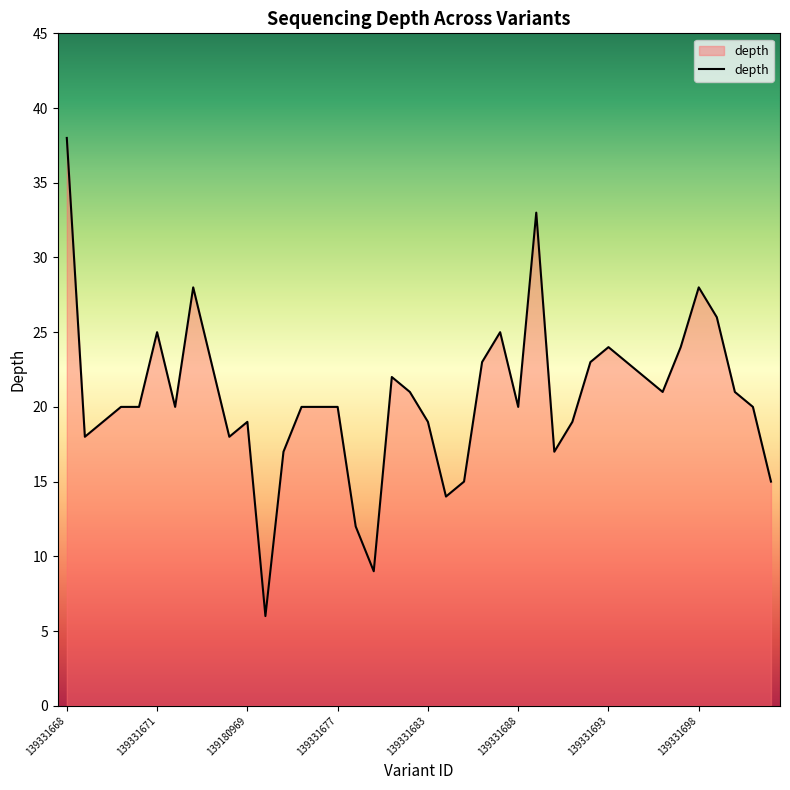

What is the smallest value displayed?

6